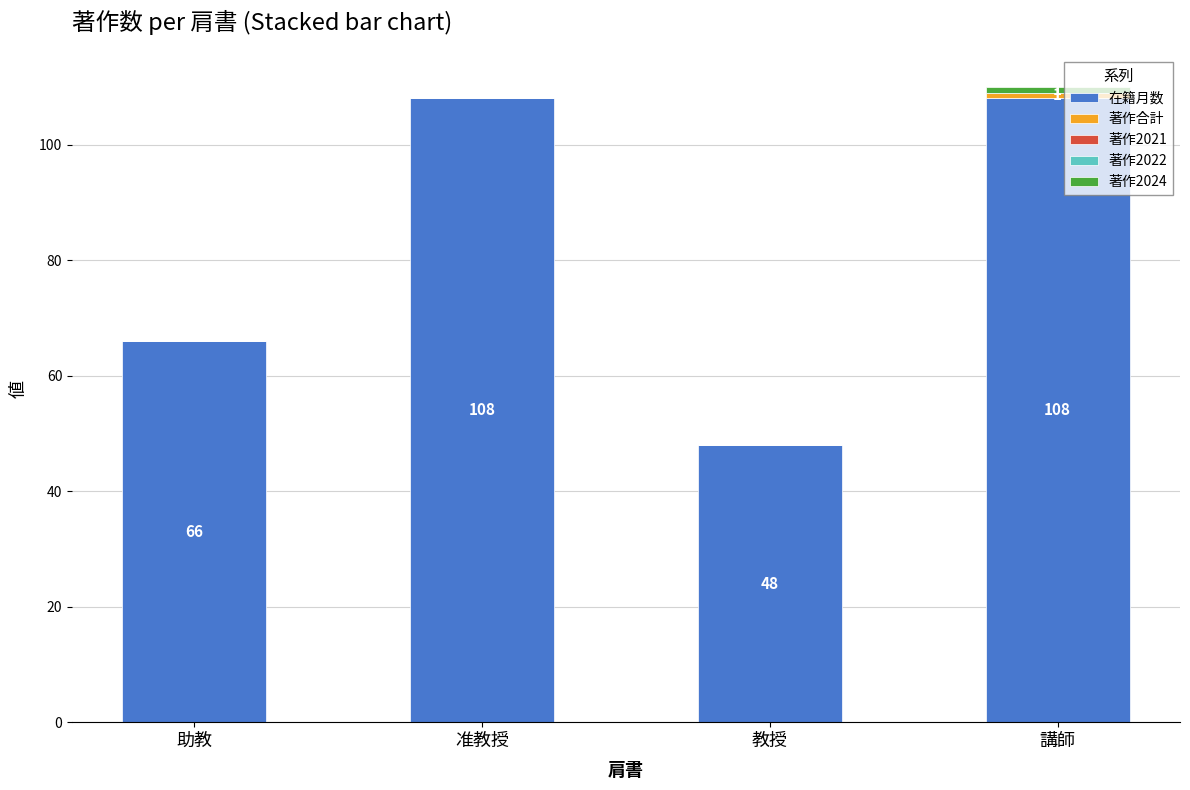

True or false: 在籍月数 has a value of 39 at 准教授.

False